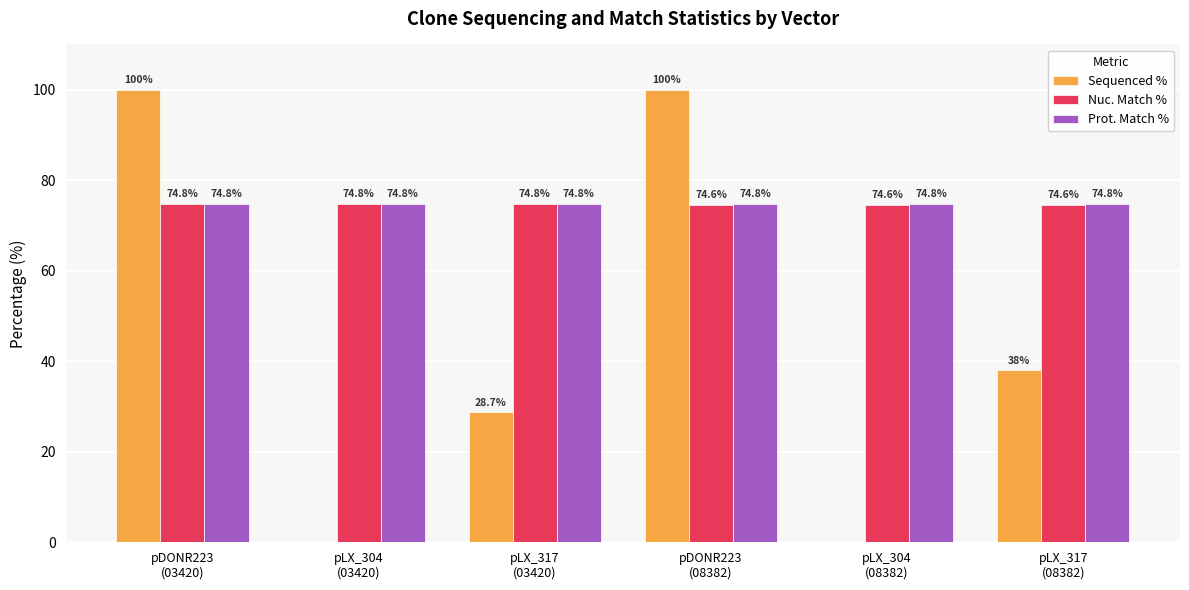

How many groups of bars are there?

6